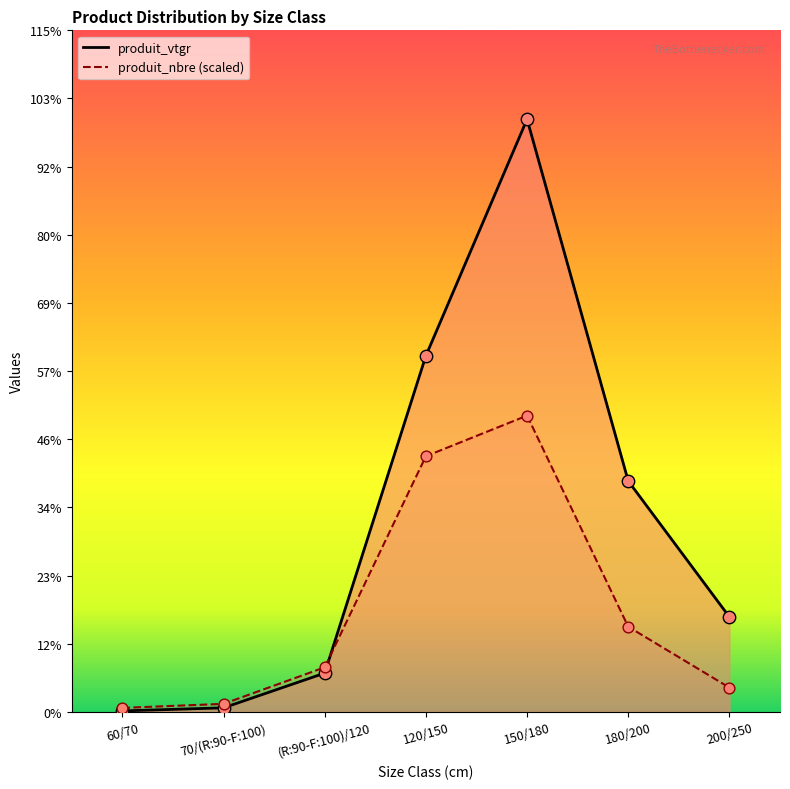

At which category is the sum across all series the highest?

150/180